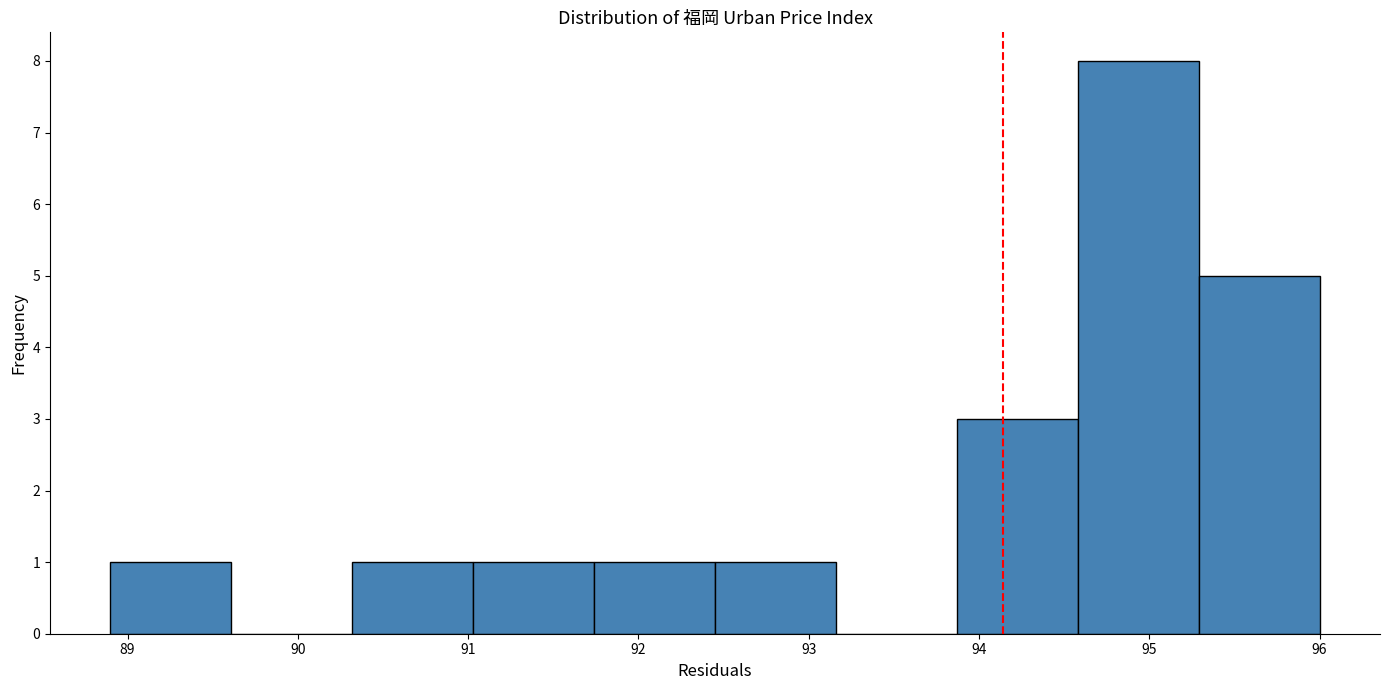

Reading left to right, list every bar in this chart as the range it spans on the x-axis followed by its height. Neither the bar edges nor the heights are printed on the chart, so give them approximately, as read against the axes.

88.90 to 89.61: 1
89.61 to 90.32: 0
90.32 to 91.03: 1
91.03 to 91.74: 1
91.74 to 92.45: 1
92.45 to 93.16: 1
93.16 to 93.87: 0
93.87 to 94.58: 3
94.58 to 95.29: 8
95.29 to 96.00: 5